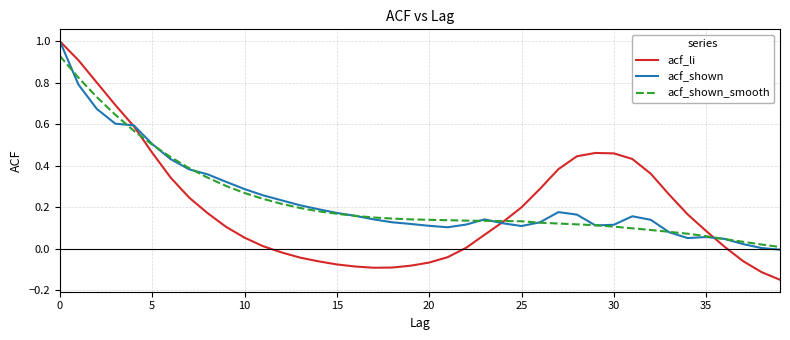

Which series has the widest spread of values?

acf_li